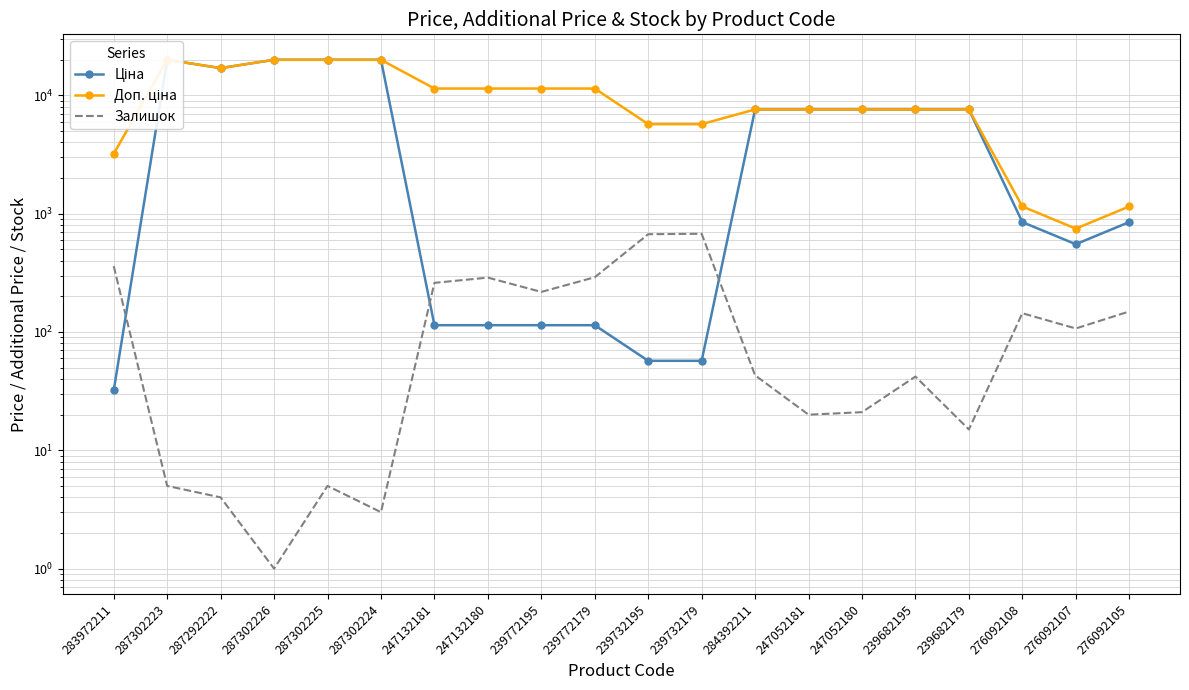

Where is the first local maximum for Залишок?

287302225